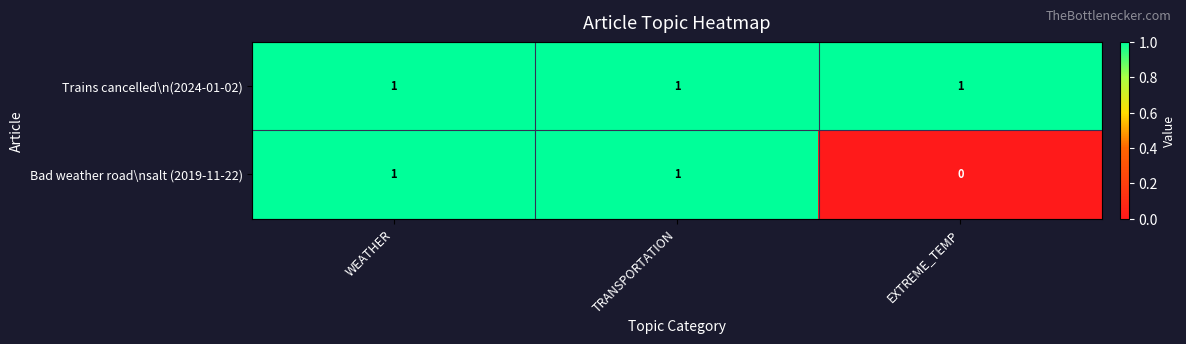

At which label does Bad weather road\nsalt (2019-11-22) reach its minimum?

EXTREME_TEMP